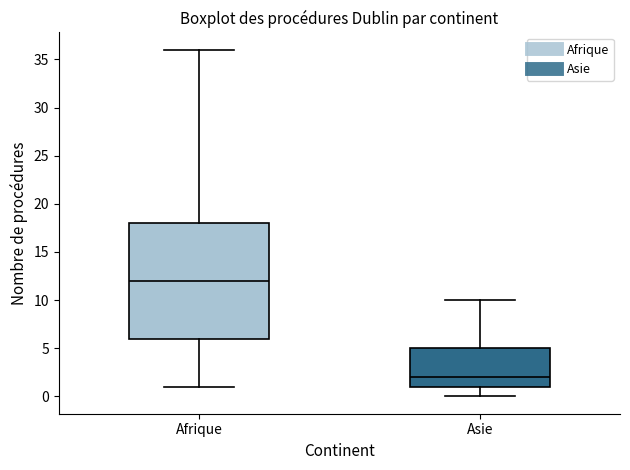

Reading left to right, read every box against the y-axis: the position of its median line, the range the box covers, and the ends of its whiskers. The values are not printed on the chart, so give them approximately, as read against the axis.

Afrique: median 12, box 6 to 18, whiskers 1 to 36
Asie: median 2, box 1 to 5, whiskers 0 to 10